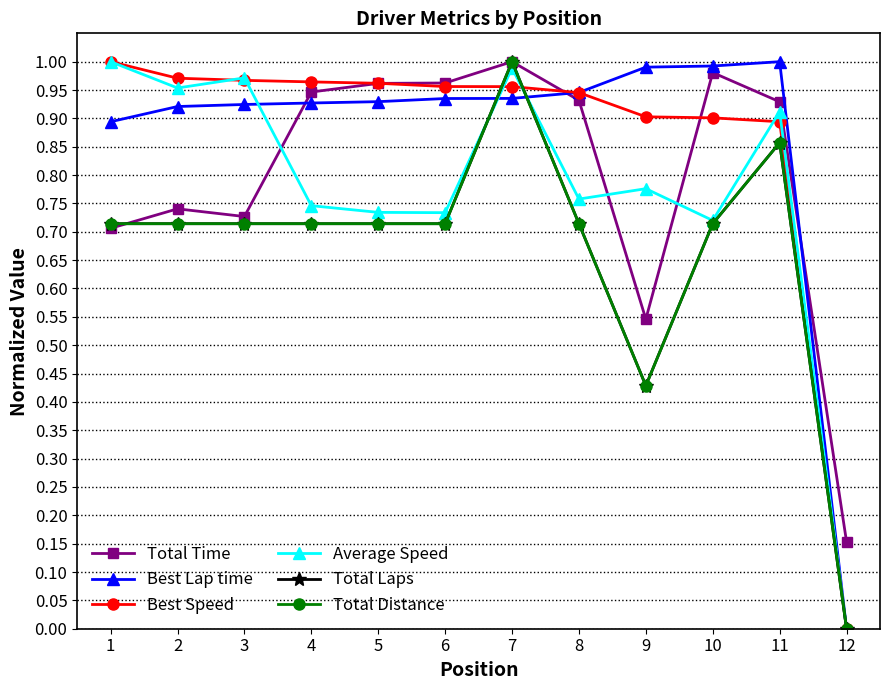

Between which two adjacent categories do Average Speed and Best Speed first intersect?

2 and 3